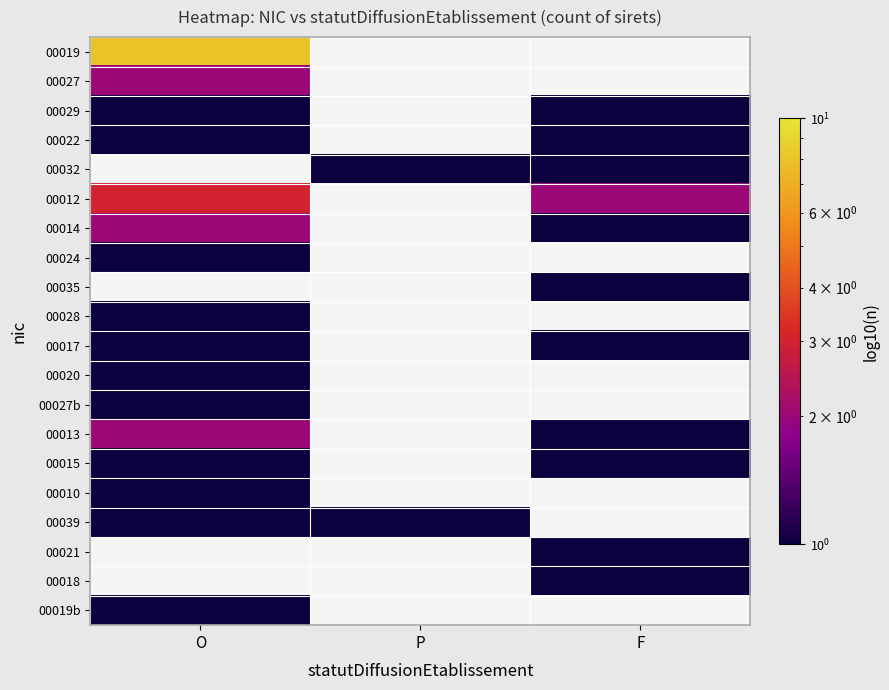

Rank the series at O from highest to lowest value.

00019, 00032, 00012, 00027, 00014, 00029, 00022, 00024, 00035, 00013, 00028, 00017, 00020, 00027b, 00015, 00010, 00039, 00021, 00018, 00019b